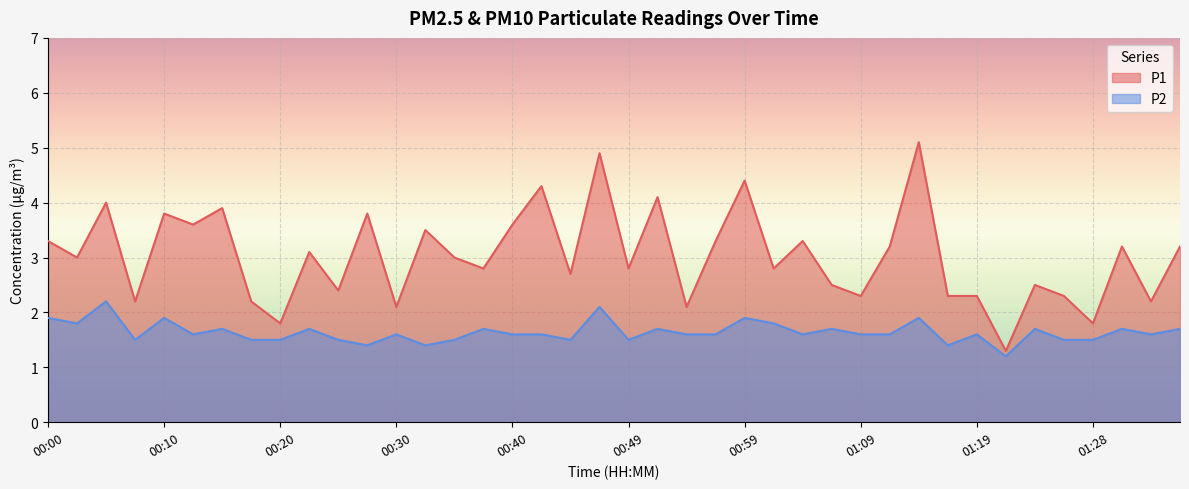

What position from the right is 00:27?

29